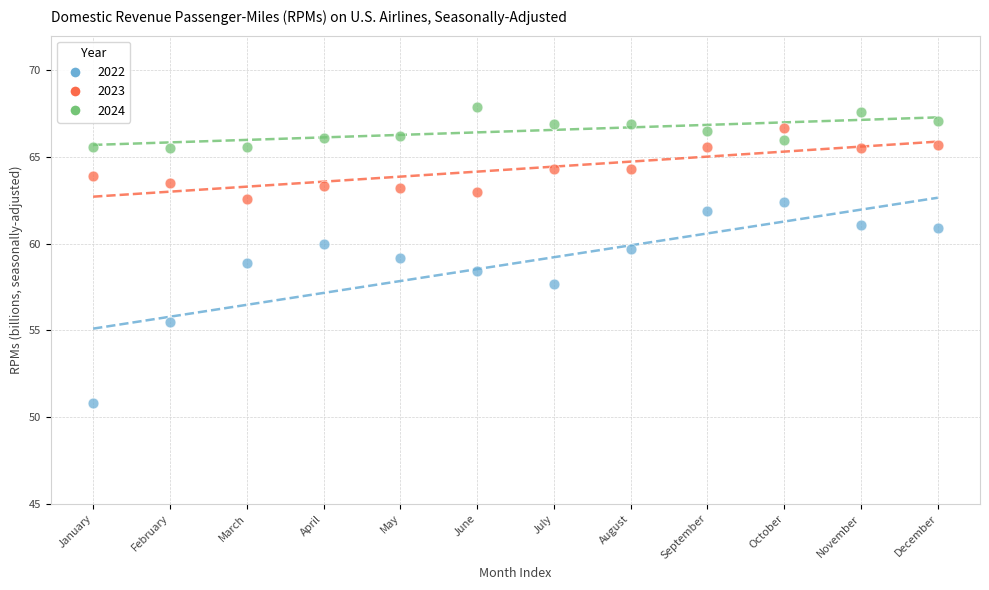

Which series reaches the minimum Y coordinate?

2022